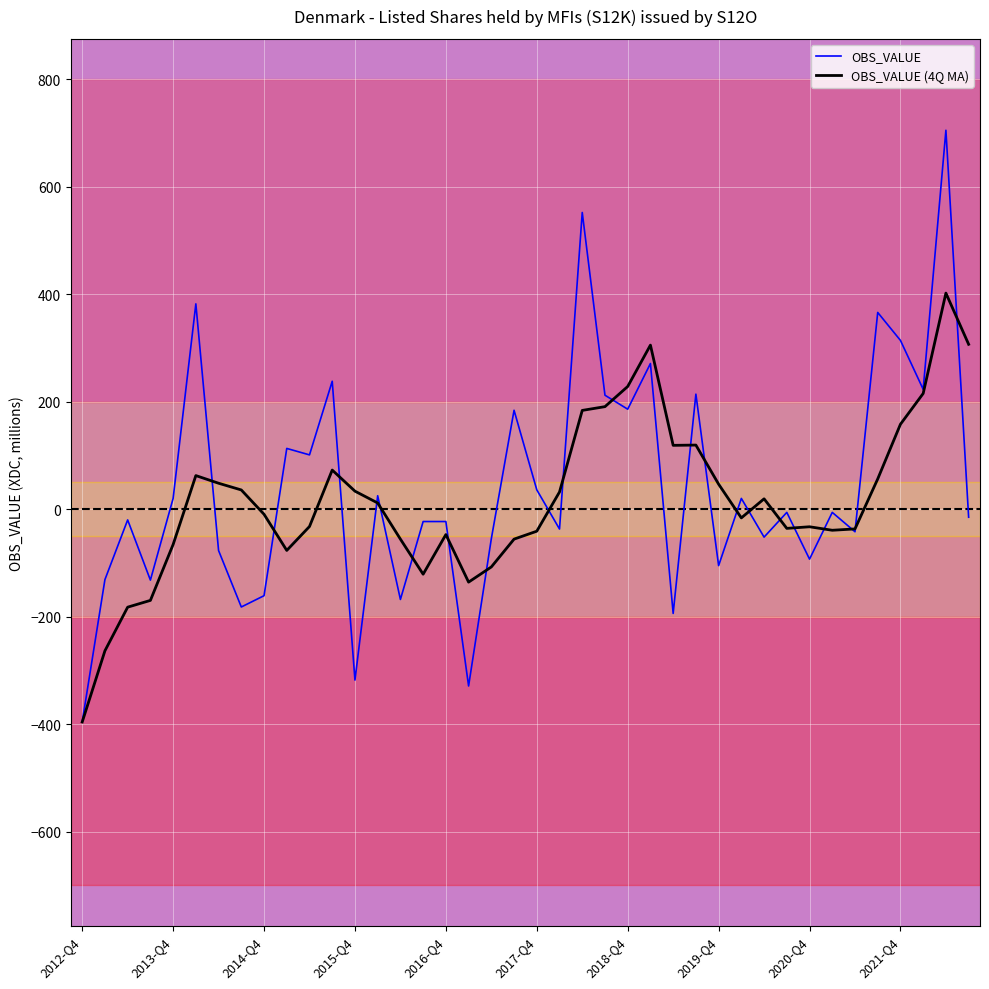

Rank the series by their average value, from lowest to highest.

OBS_VALUE (4Q MA), OBS_VALUE